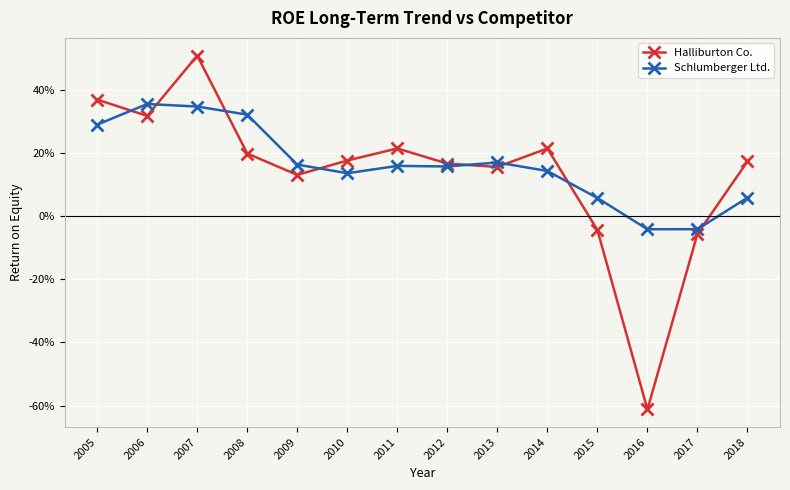

Is this an area chart (filled region under the line)?

No